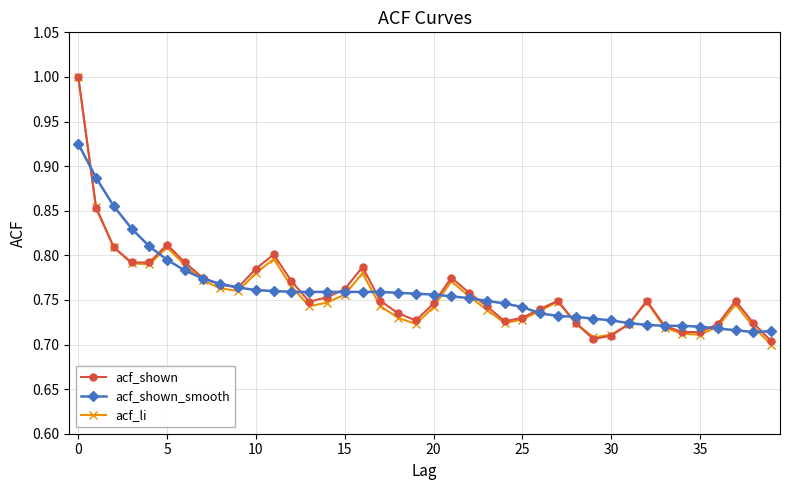

What is the maximum value shown in the chart?

1.0